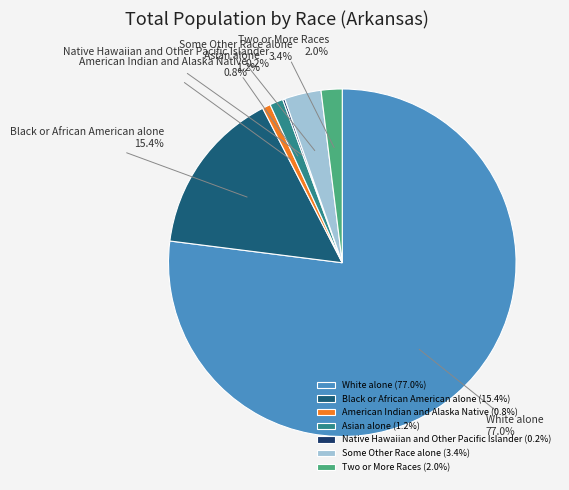

To the nearest percent, what is the average slice percentage?

14%